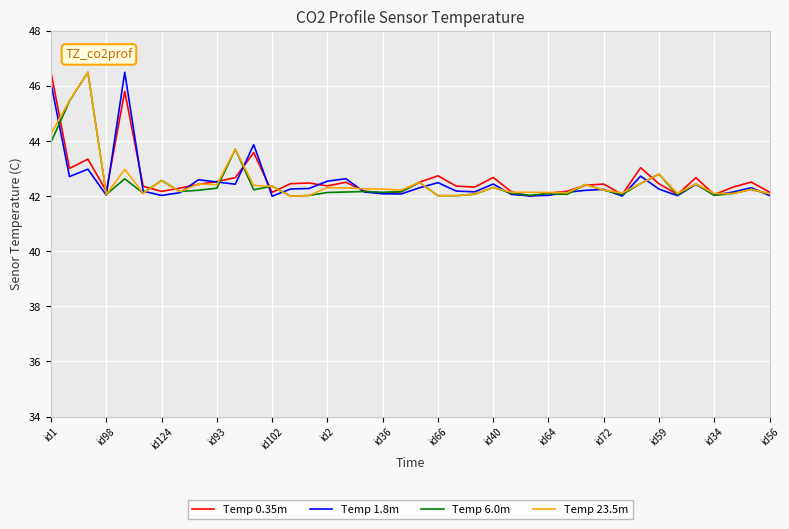

What is the highest value of the Temp 0.35m series?

46.5